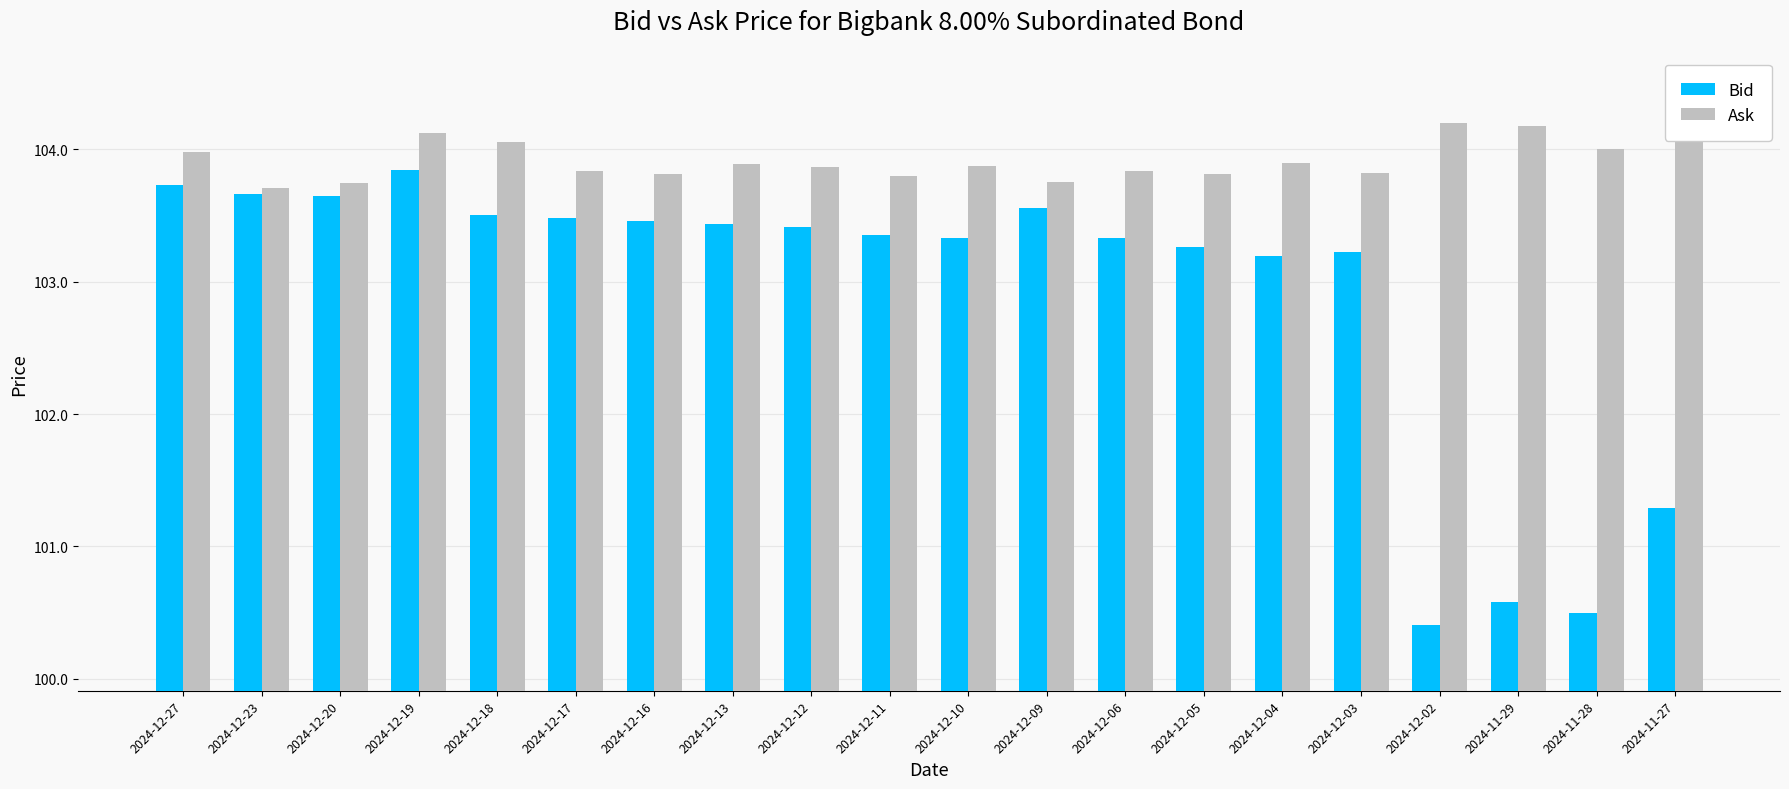

How many bars are there in total?

40